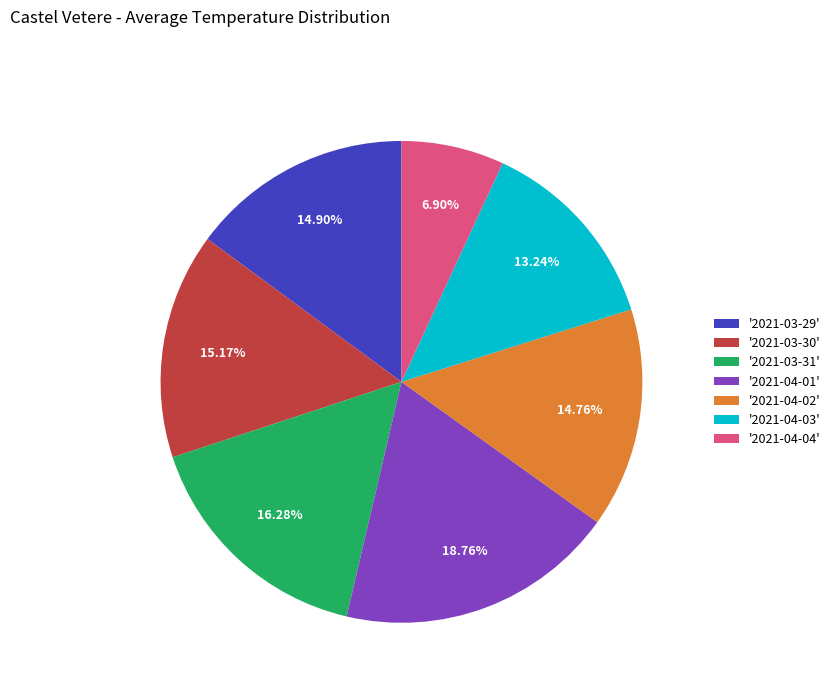

Combined, do '2021-04-02' and '2021-04-03' account for over 50%?

No